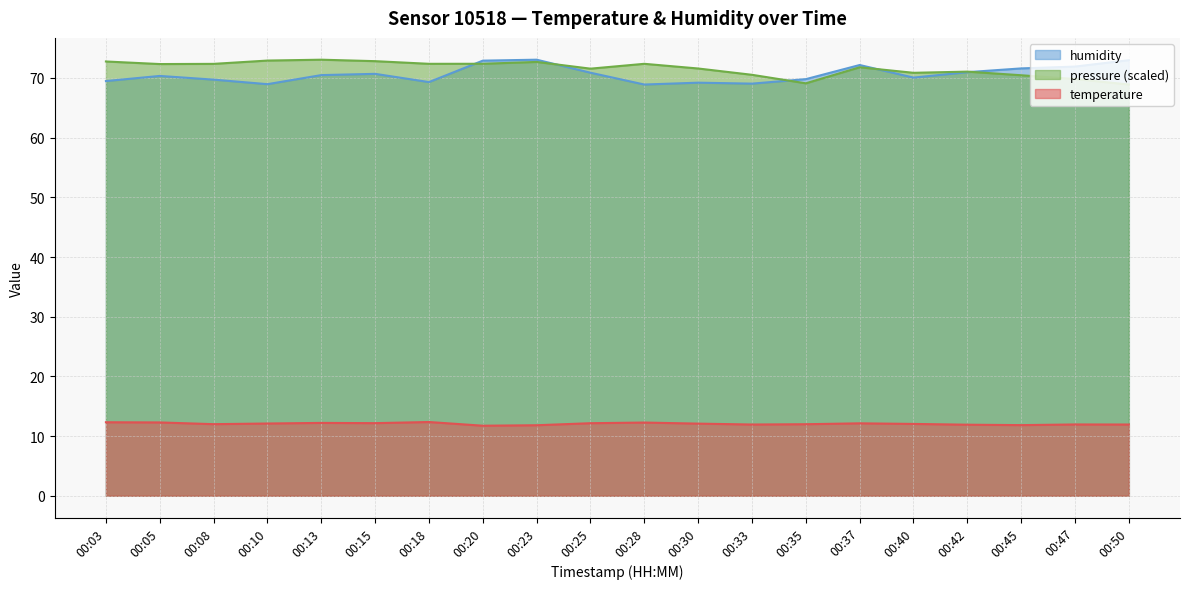

At which category is the sum across all series the highest?

00:23